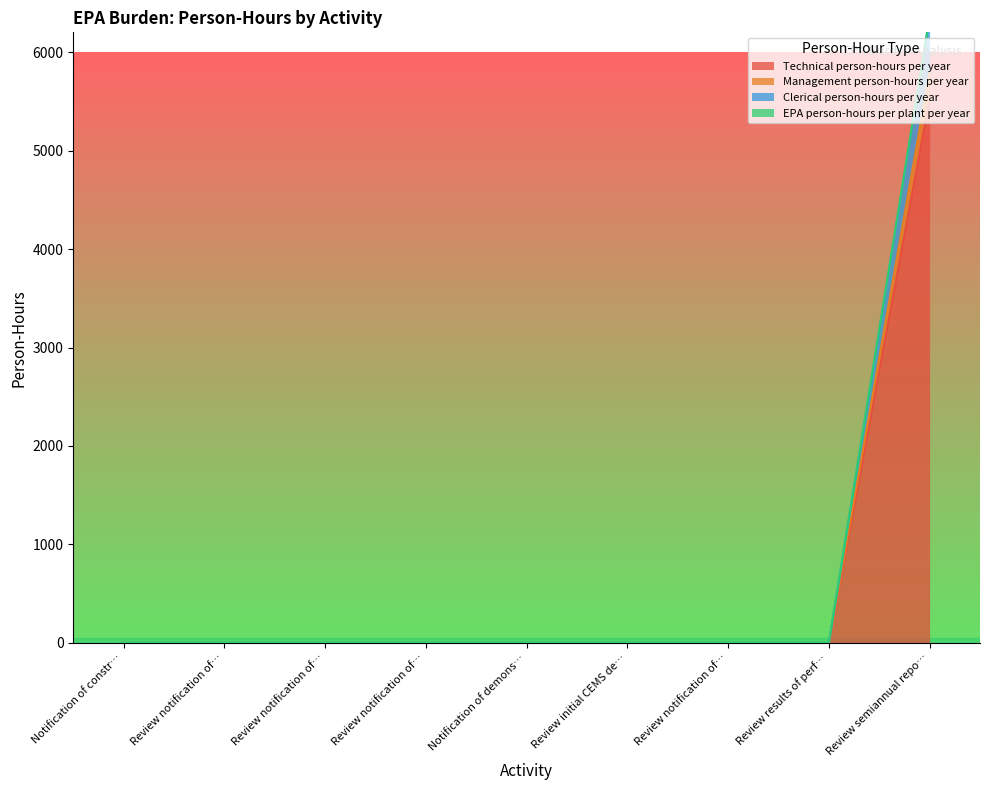

Where is Management person-hours per year nearest to the value 2898?

Notification of constr…